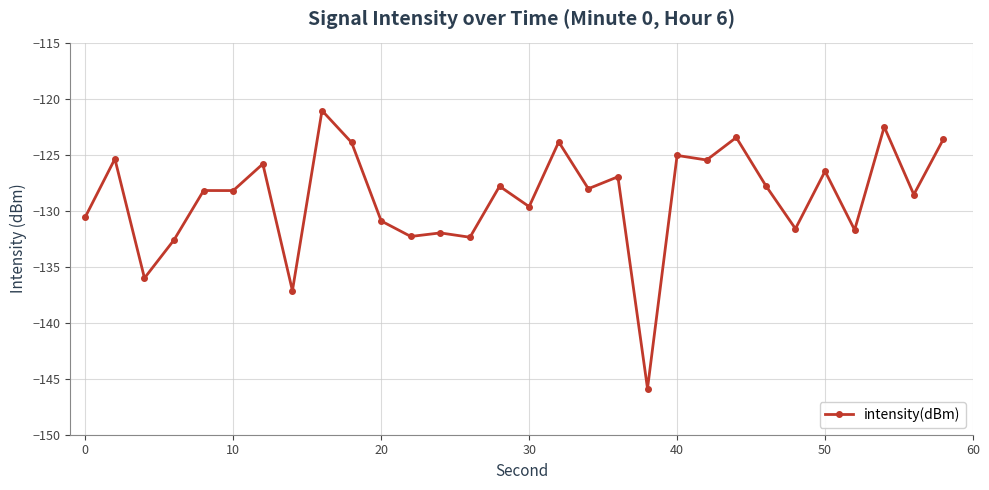

True or false: the data has more than 0 interior local peaks.

True